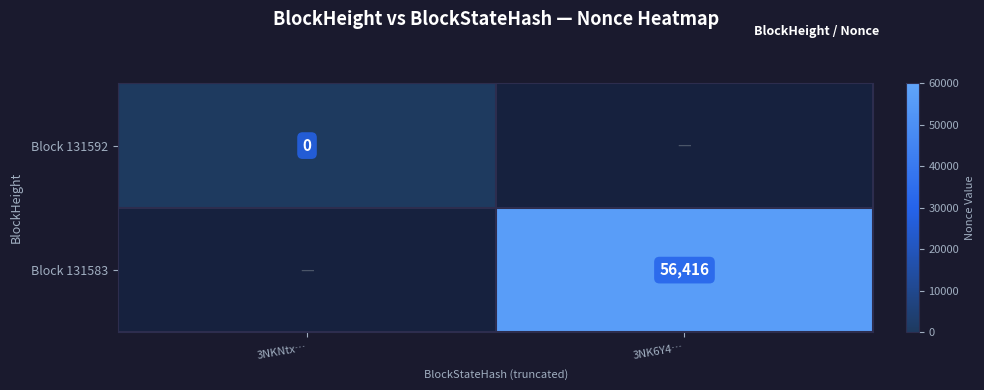

Is it true that Block 131583 equals 56416 at 3NK6Y4…?

True